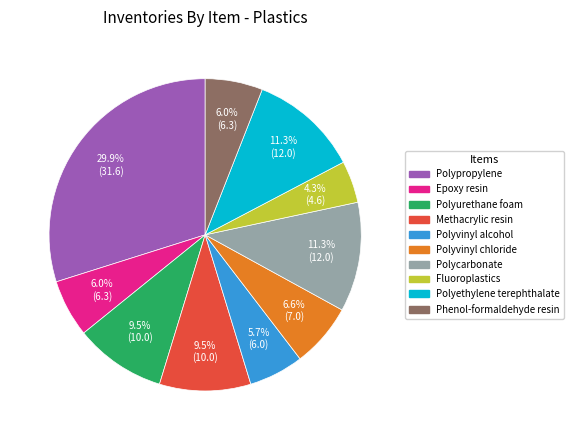

The Fluoroplastics slice represents 10% of the pie. True or false?

False